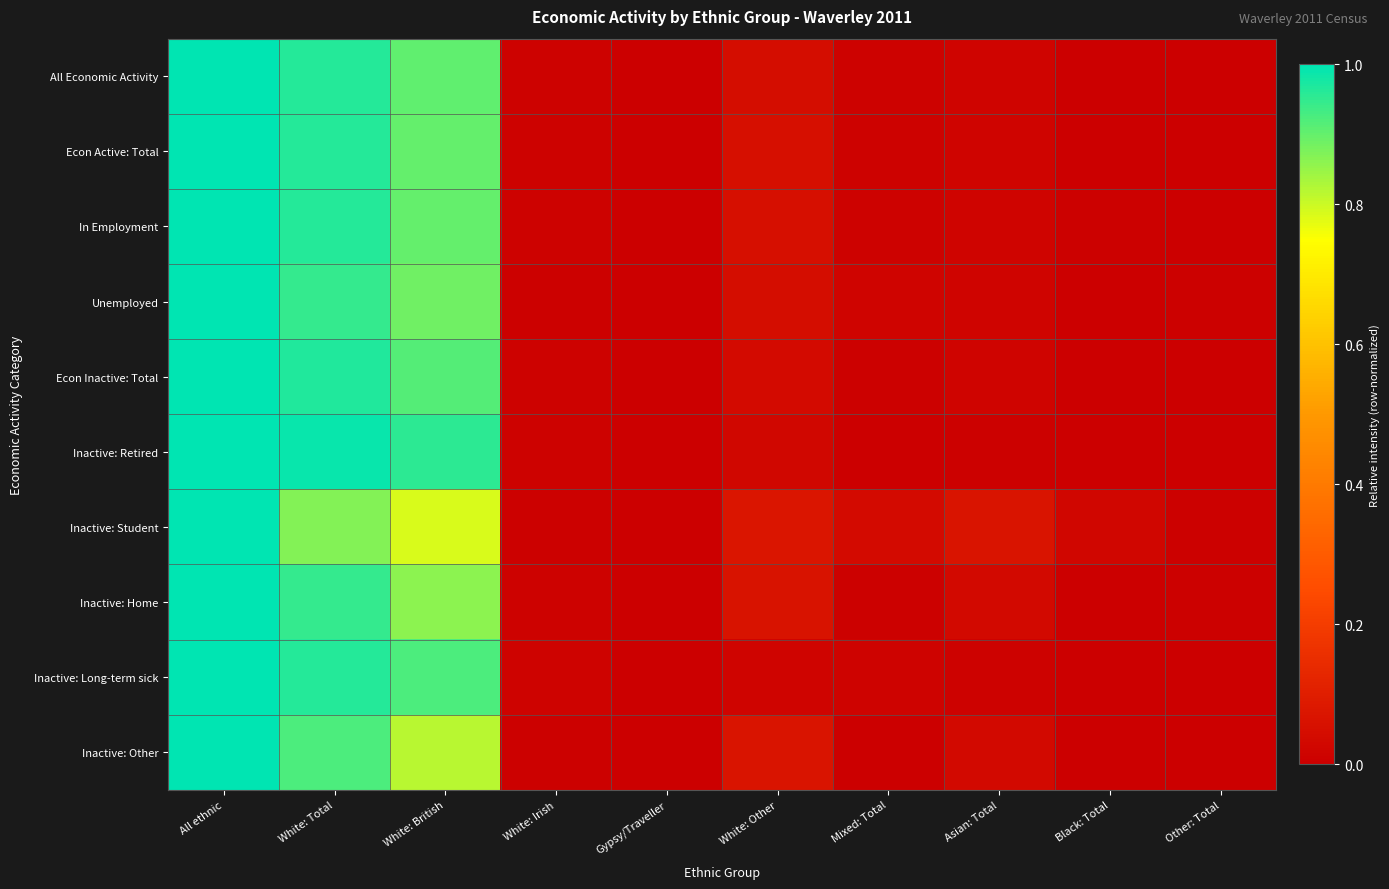

What is the total value across all series at All ethnic?

10.0